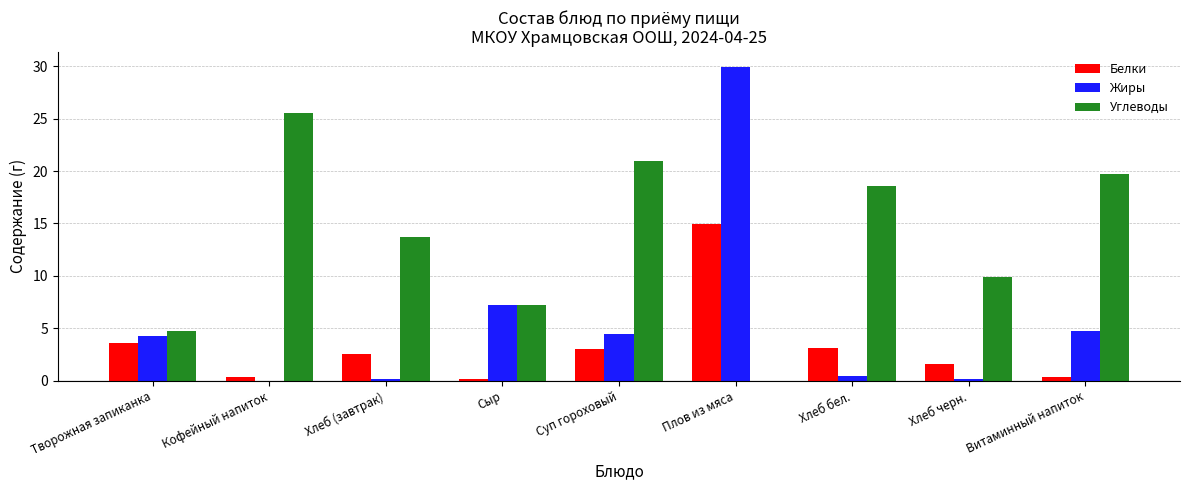

What is the sum of all Белки values?

29.6